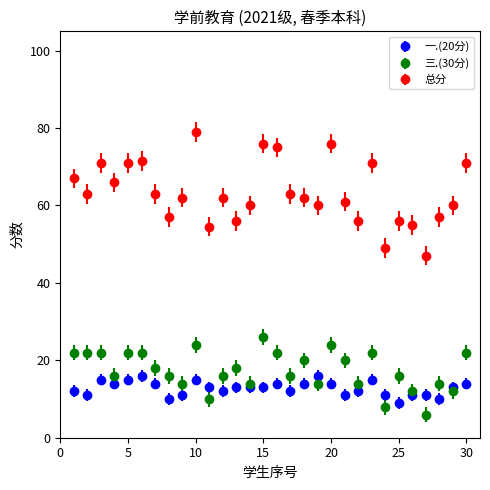

Which series has the largest range (max minus min)?

总分